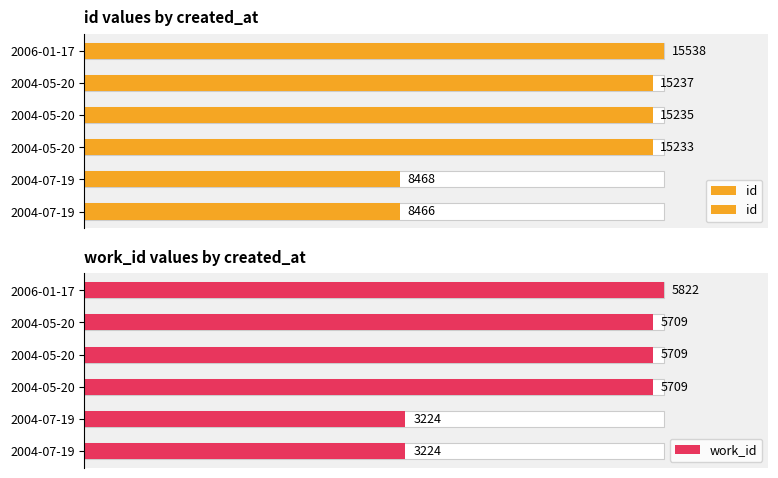

True or false: the data shows 27258 at 2004-05-20.

False